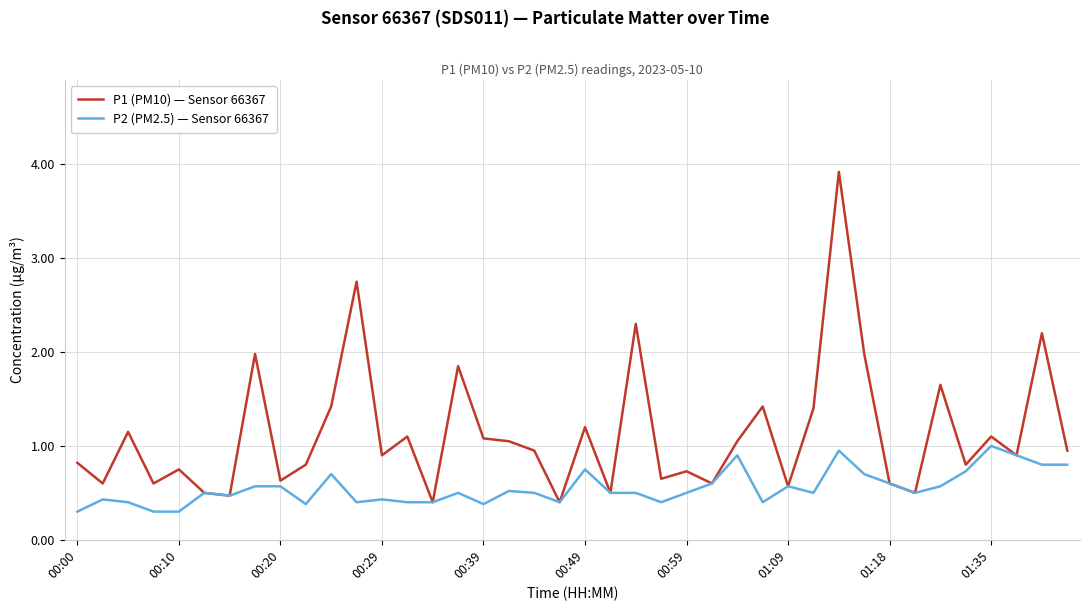

Does the chart have visible grid lines?

Yes